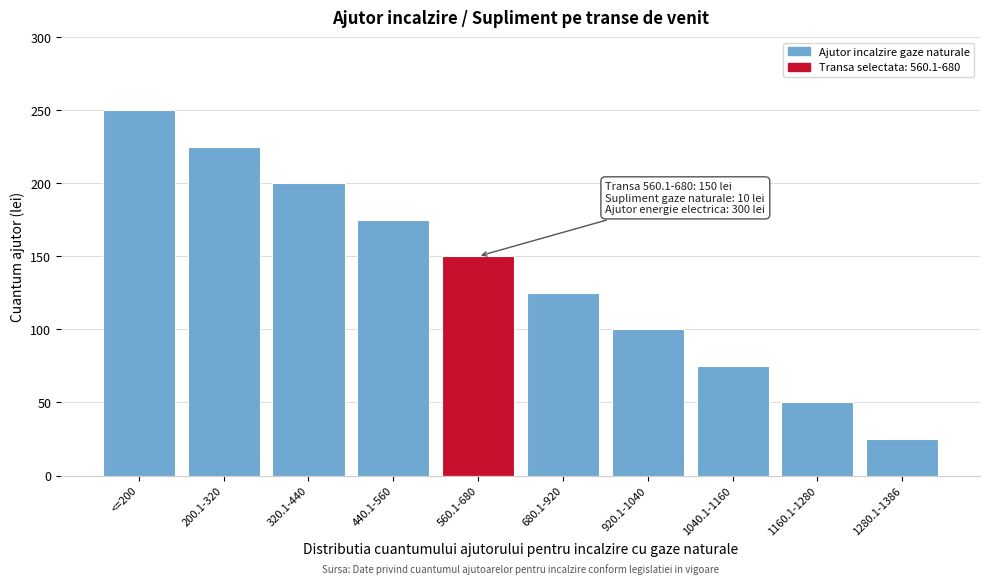

Reading left to right, extract all data points from this chart.

250	225	200	175	150	125	100	75	50	25